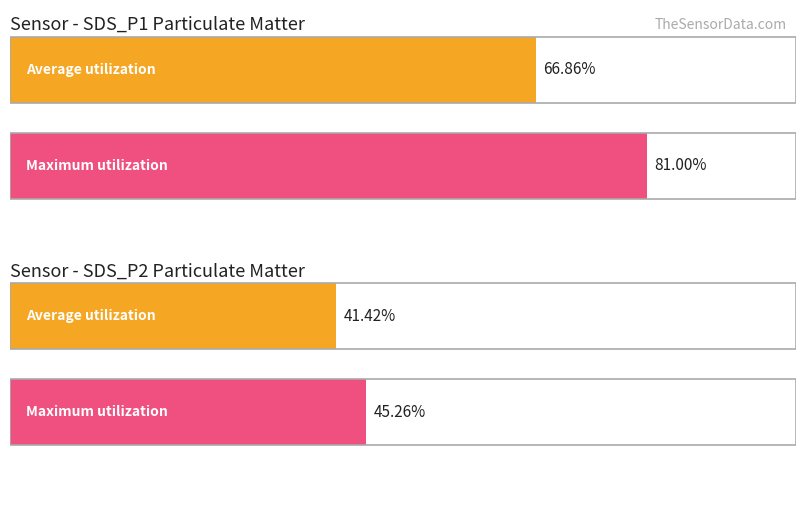

At which category is the sum across all series the highest?

SDS_P1